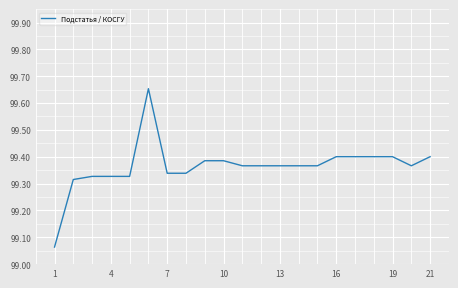

What is the difference between the maximum and minimum values?

0.6